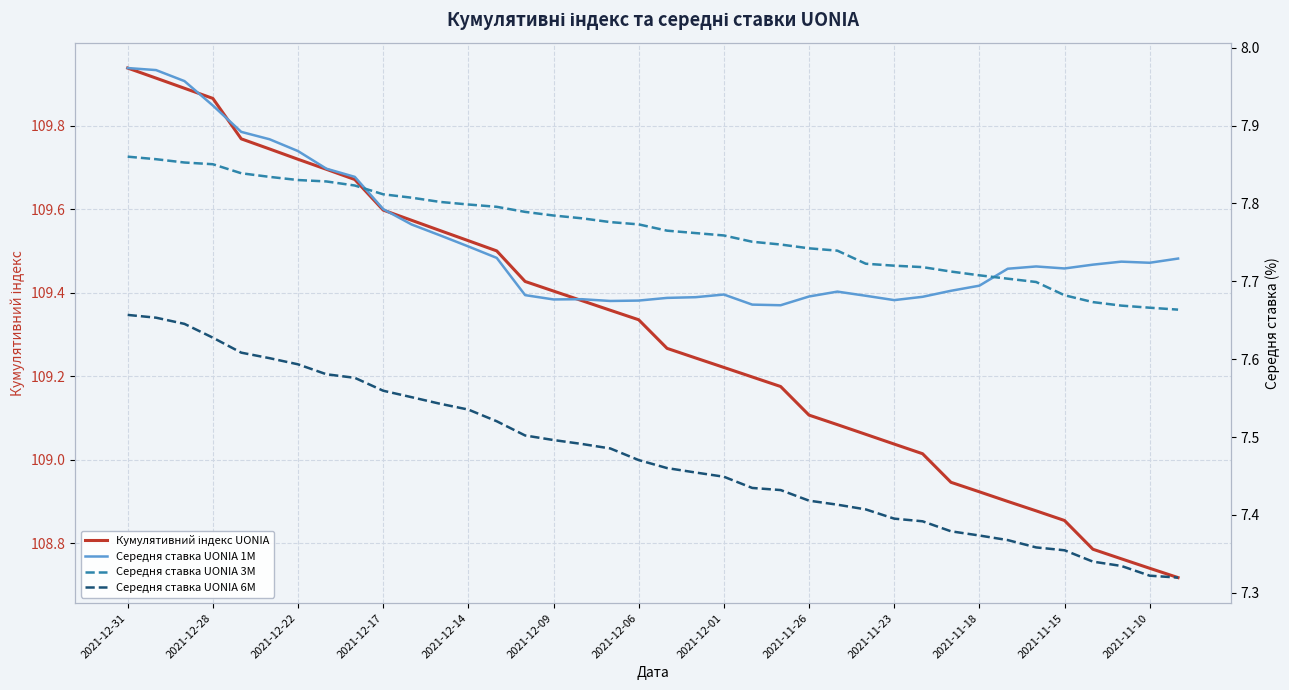

At which category is the sum across all series the highest?

2021-12-31